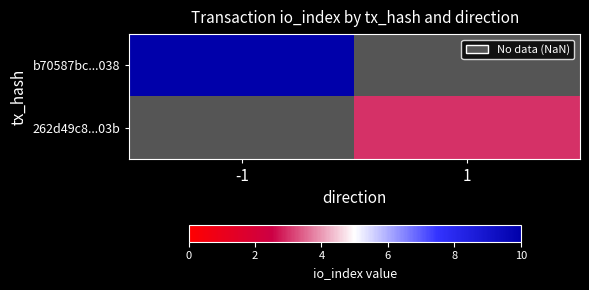

Rank the categories by 262d49c8...03b value from lowest to highest.

-1, 1